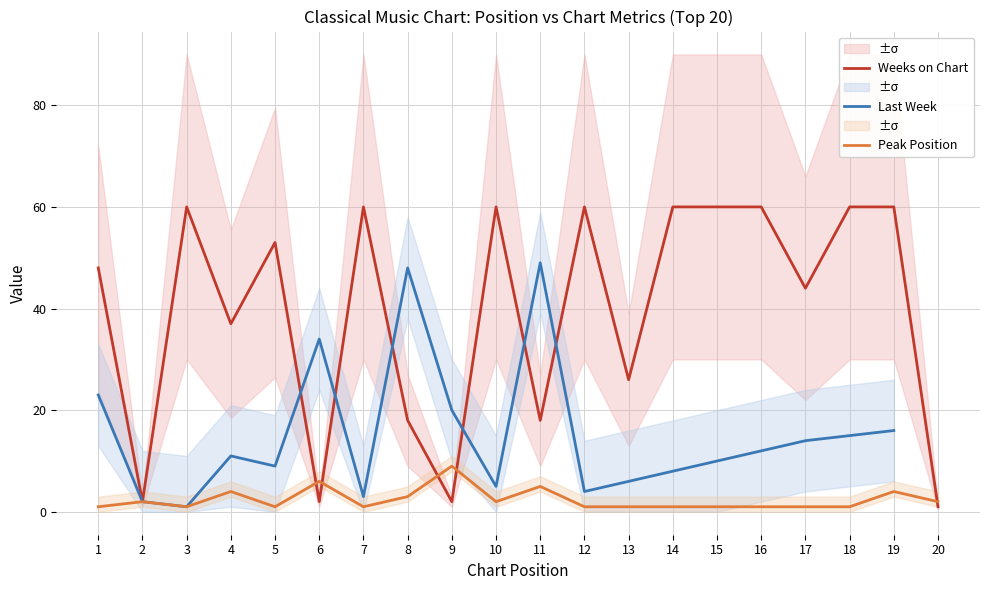

True or false: Peak Position has a value of 1.0 at 1.

True